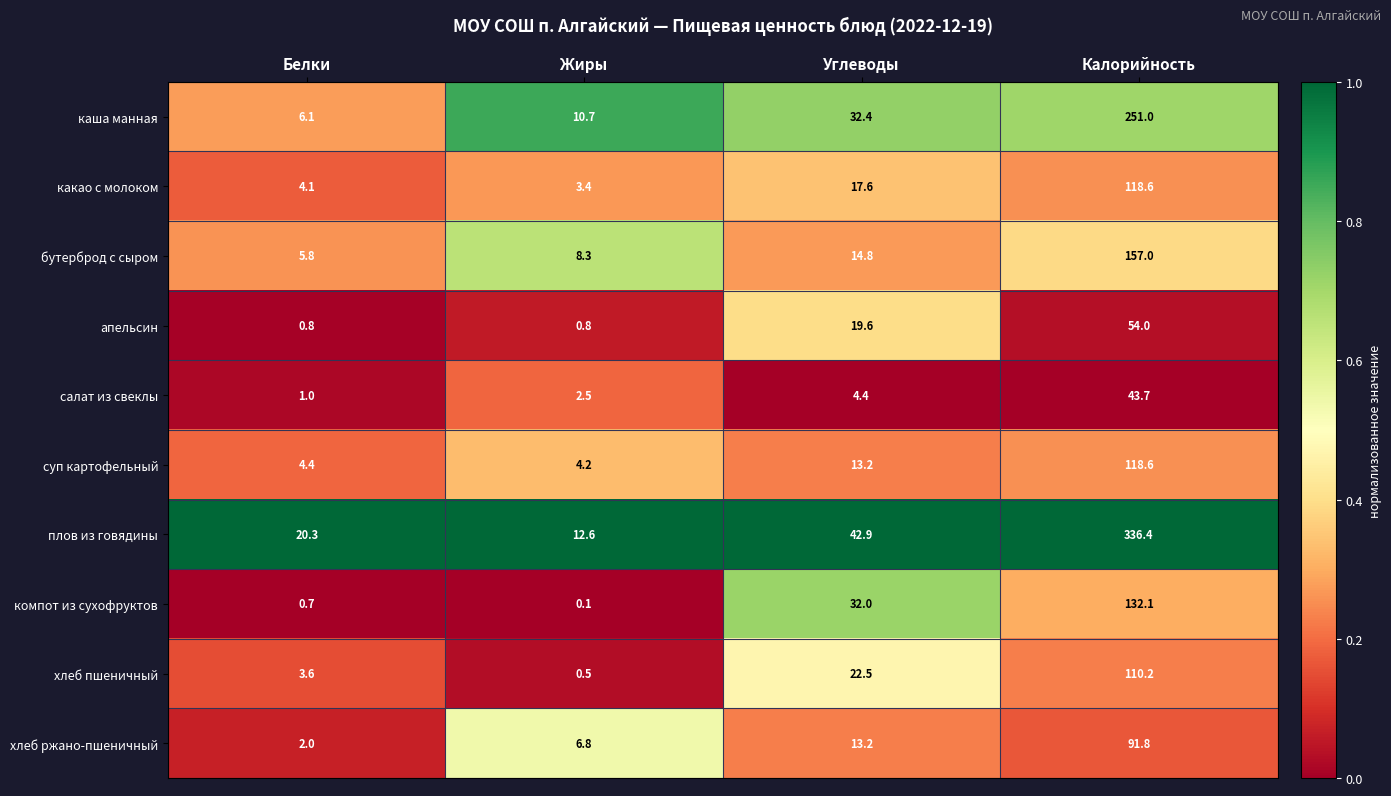

What is the sum of all бутерброд с сыром values?

185.9